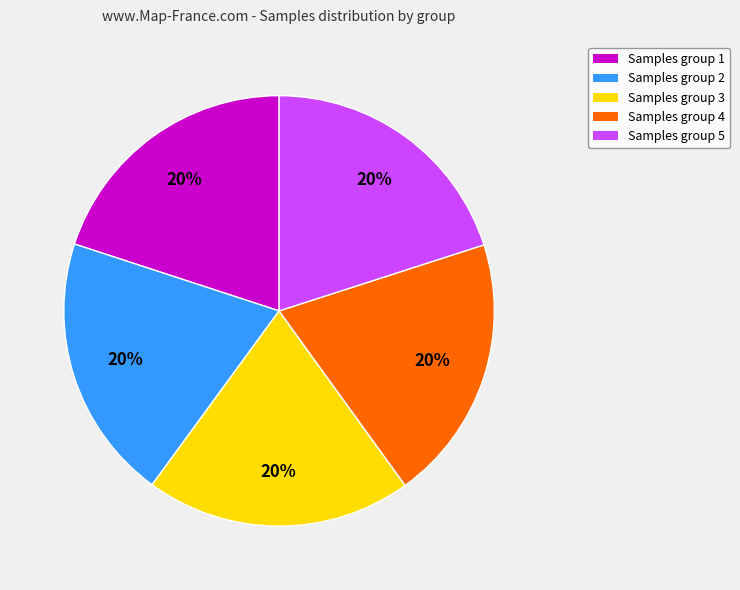

Does any single category account for the majority?

No